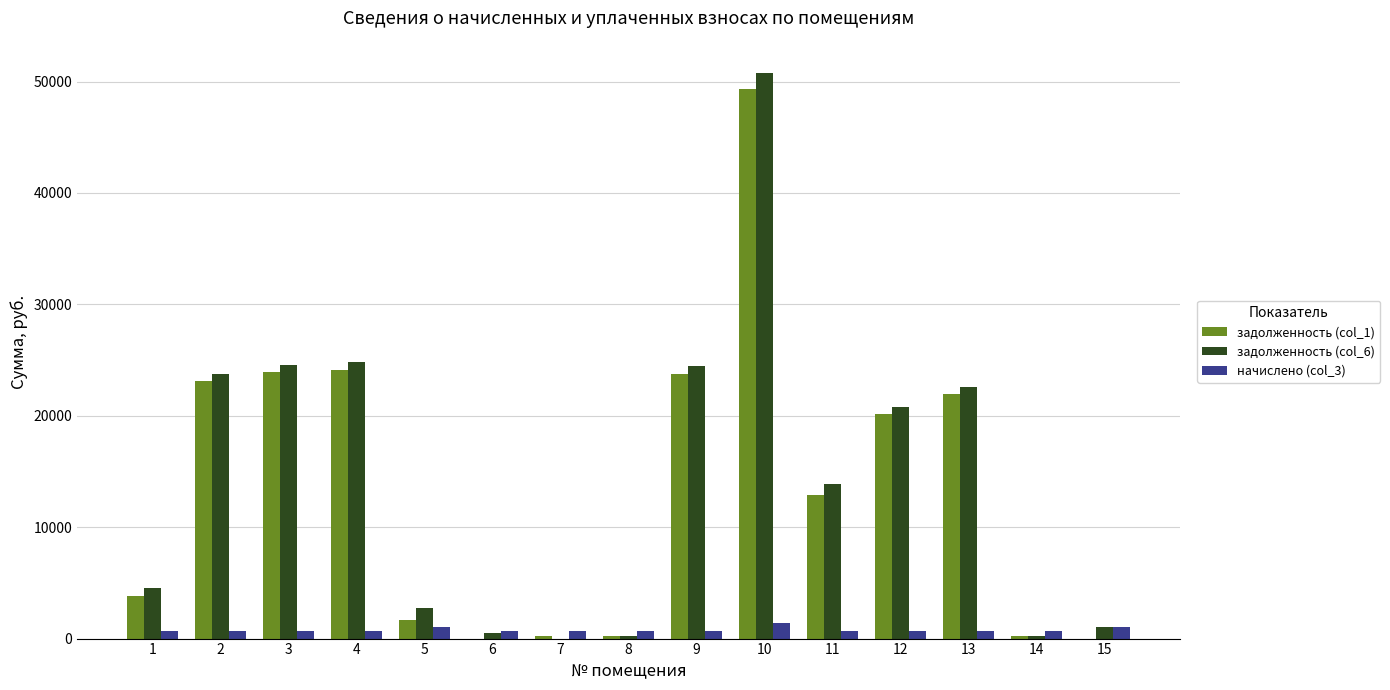

The value of задолженность (col_6) at 7 is 0.0. True or false?

True